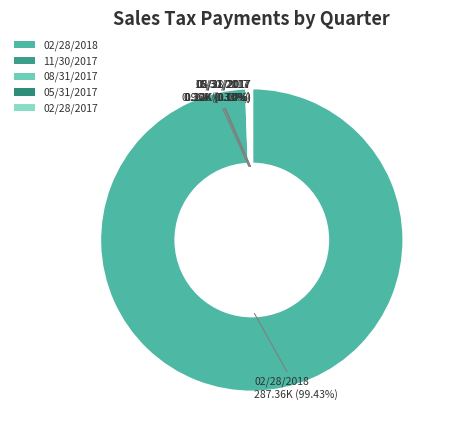

Does any single category account for the majority?

Yes